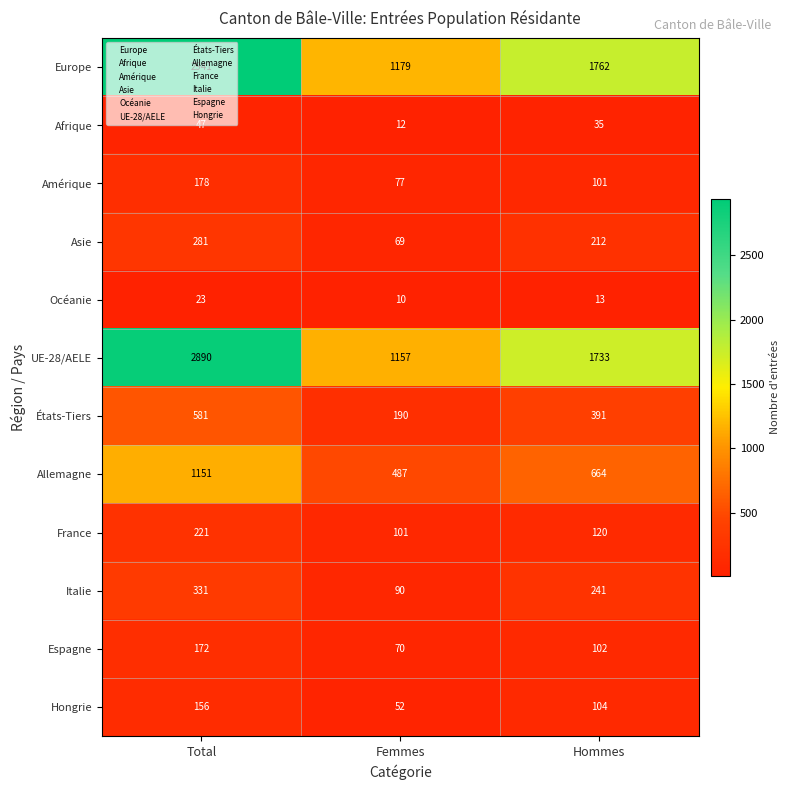

The Allemagne series shows 2060 at Total. True or false?

False